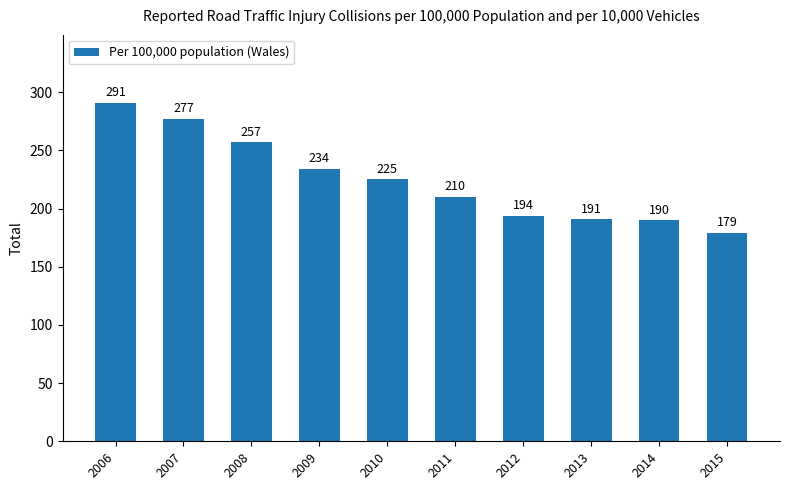

What is the maximum value shown in the chart?

291